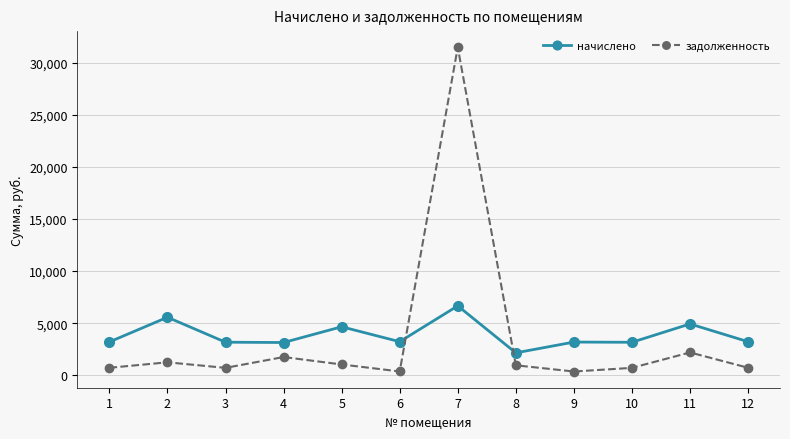

Which series ends up on top after the final intersection of задолженность and начислено?

начислено